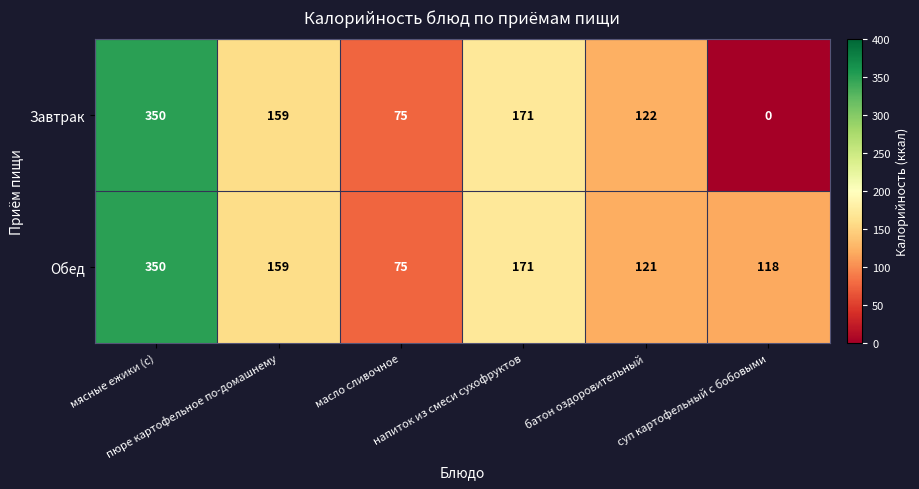

How many categories are shown in the chart?

6